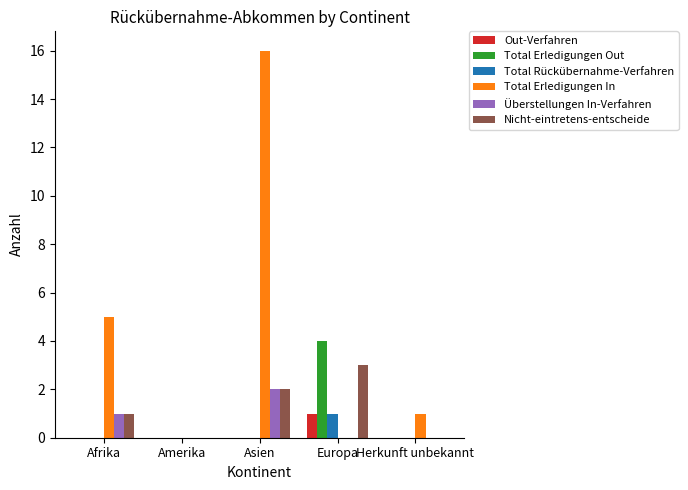

Is the value of Total Rückübernahme-Verfahren at Afrika greater than the value of Total Erledigungen Out at Europa?

No